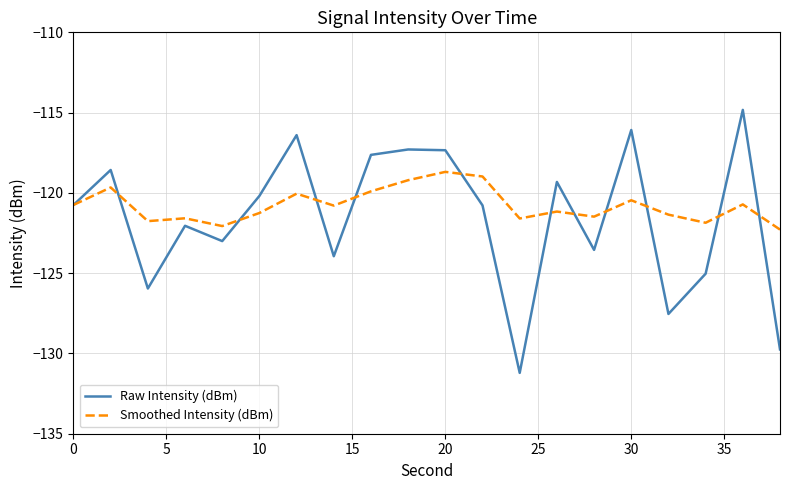

What is the lowest value of the Smoothed Intensity (dBm) series?

-122.3